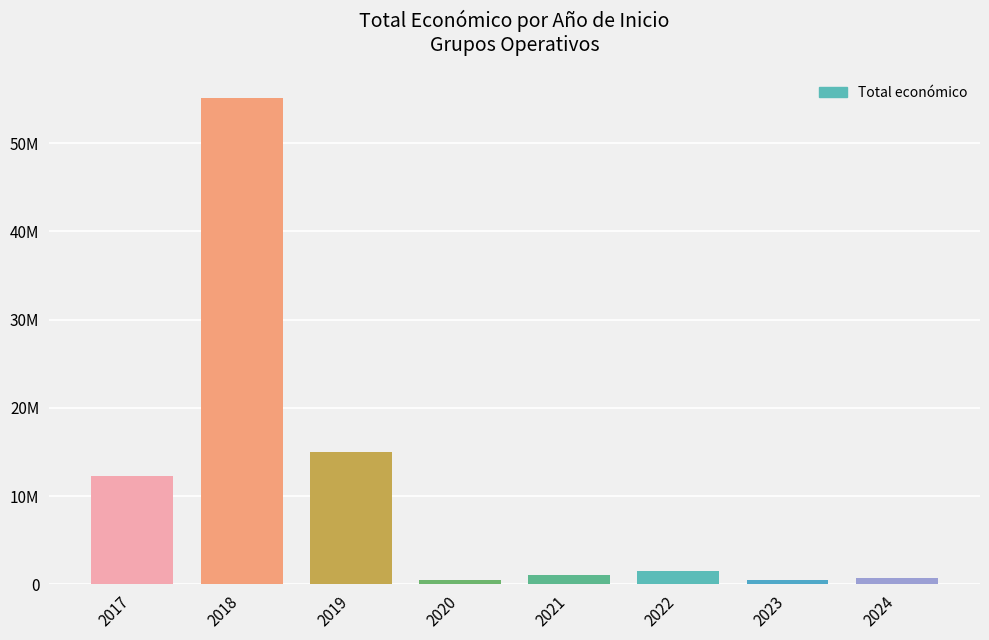

Rank the categories by value from highest to lowest.

2018, 2019, 2017, 2022, 2021, 2024, 2023, 2020